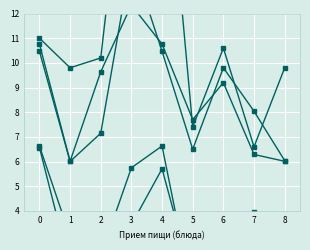

List the labels in order of Белки value, largest first.

3, 0, 4, 6, 7, 2, 5, 8, 1